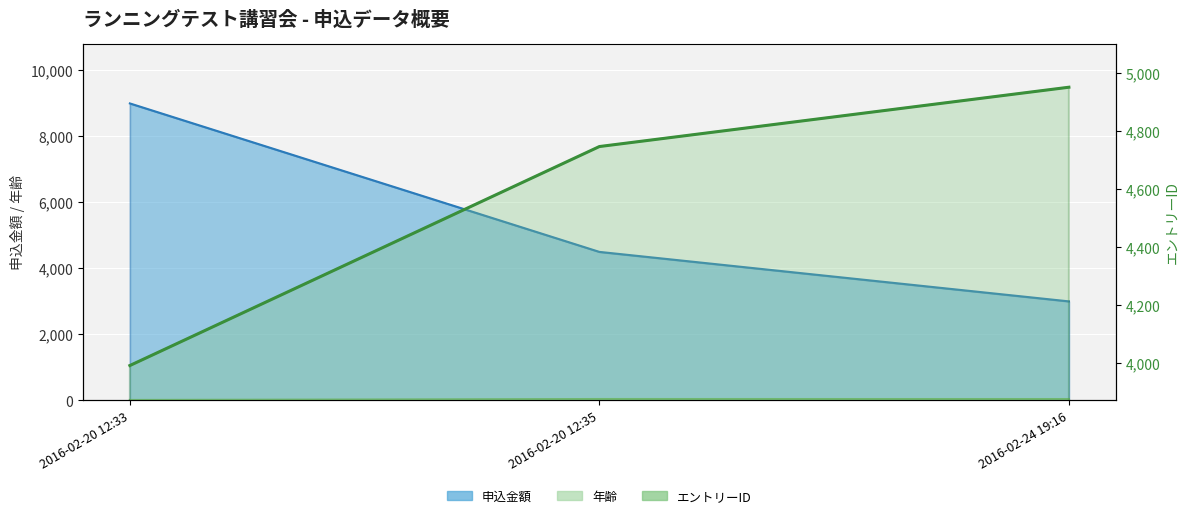

What is the value of the 年齢 point at the 2nd from the left?

41